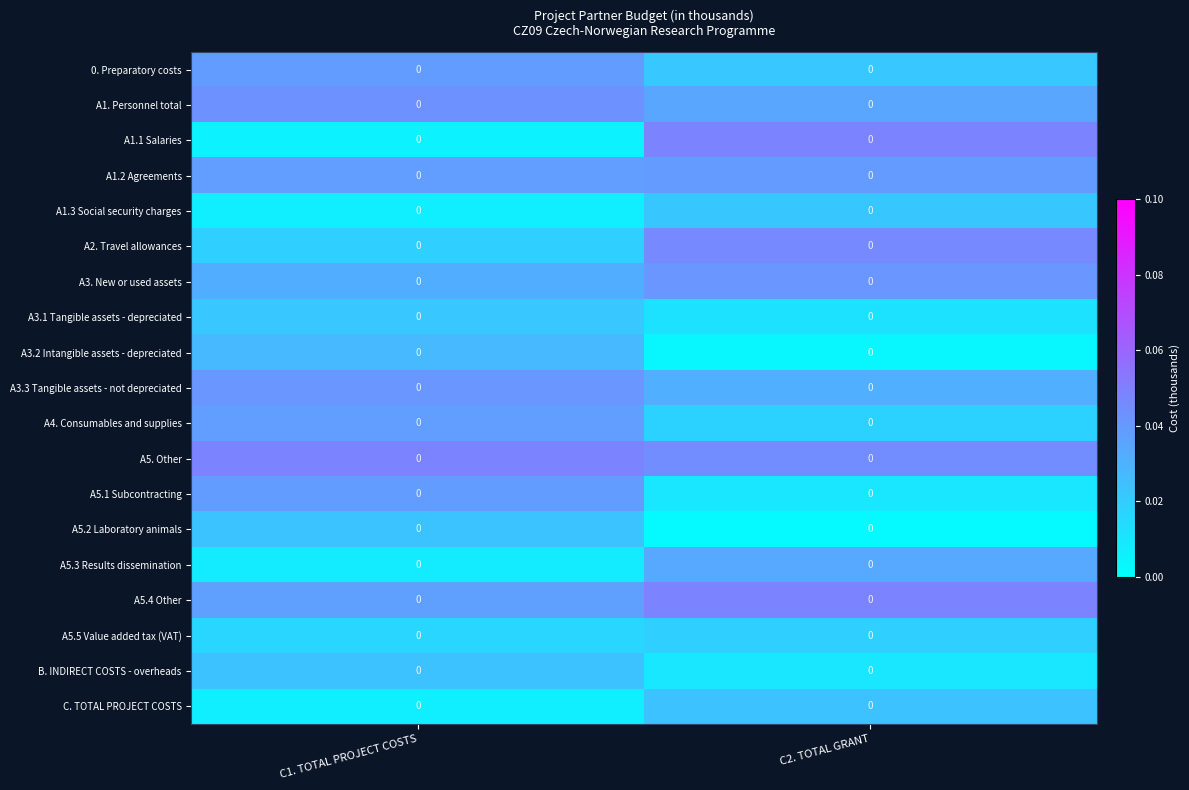

Which series has the largest total across all categories?

A5. Other